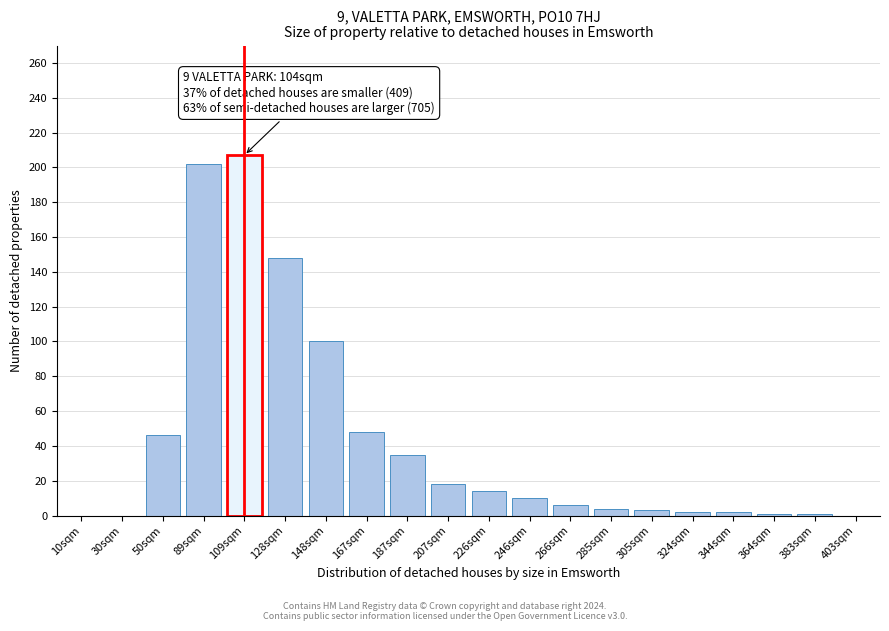

What is the change in value from 167sqm to 226sqm?

-34